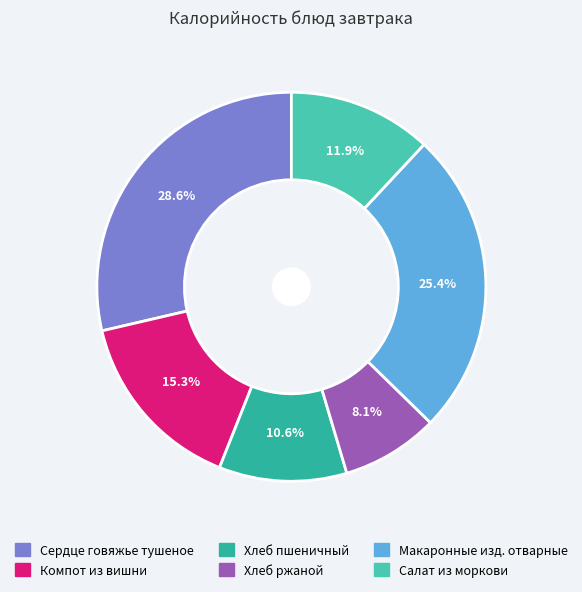

What percentage is the Макаронные изд. отварные slice, to the nearest percent?

25%